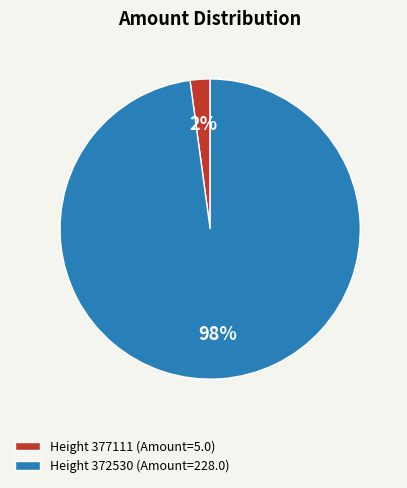

Count the number of slices in the pie.

2